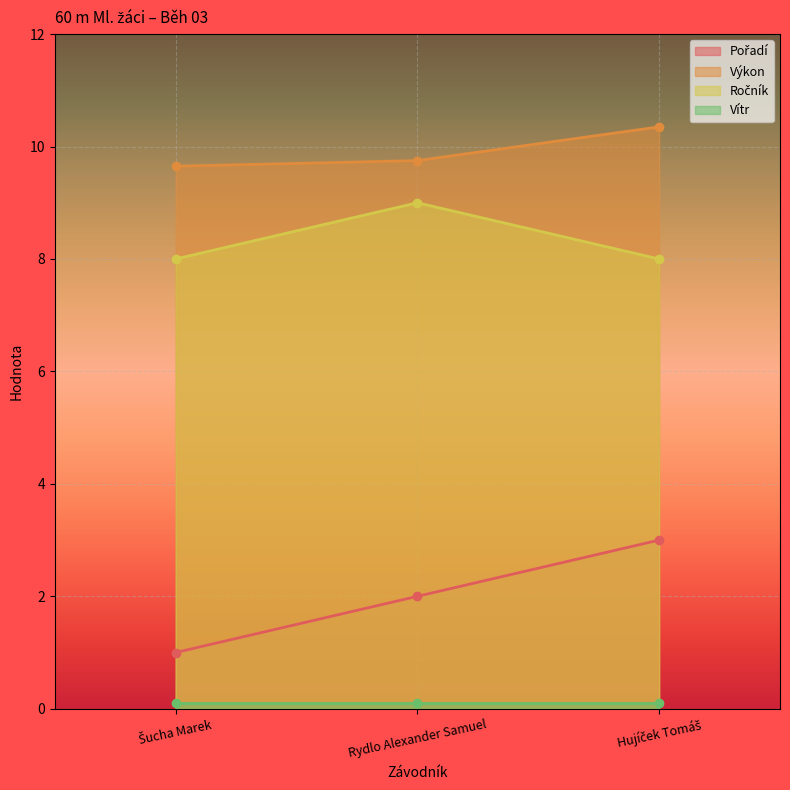

What is the average value of the Pořadí series?

2.0